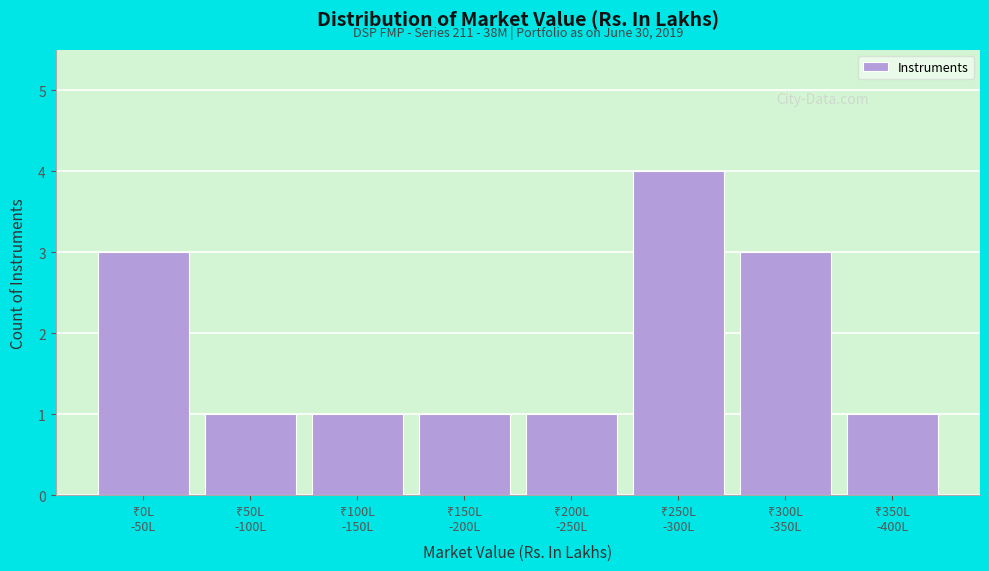

Reading left to right, extract all data points from this chart.

3	1	1	1	1	4	3	1